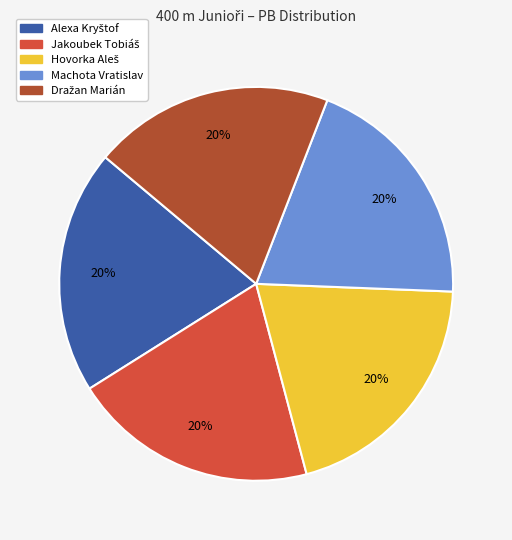

Count the number of slices in the pie.

5